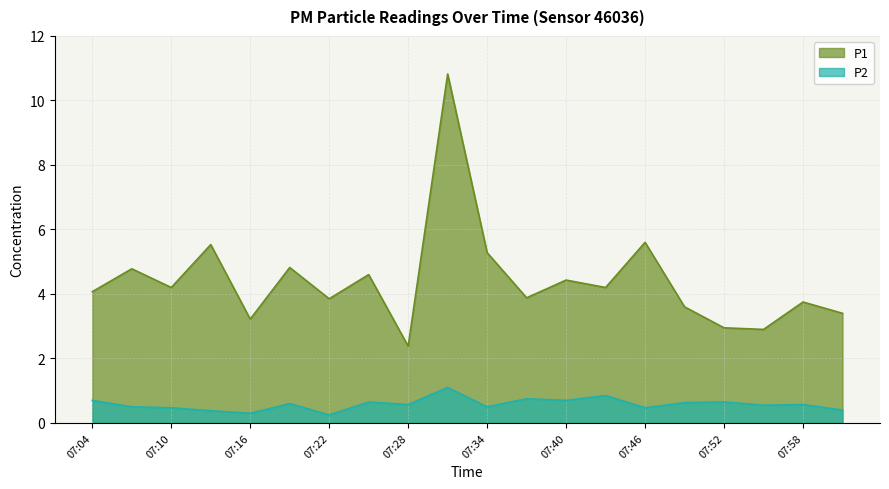

What is the label of the 19th point from the left?

07:58